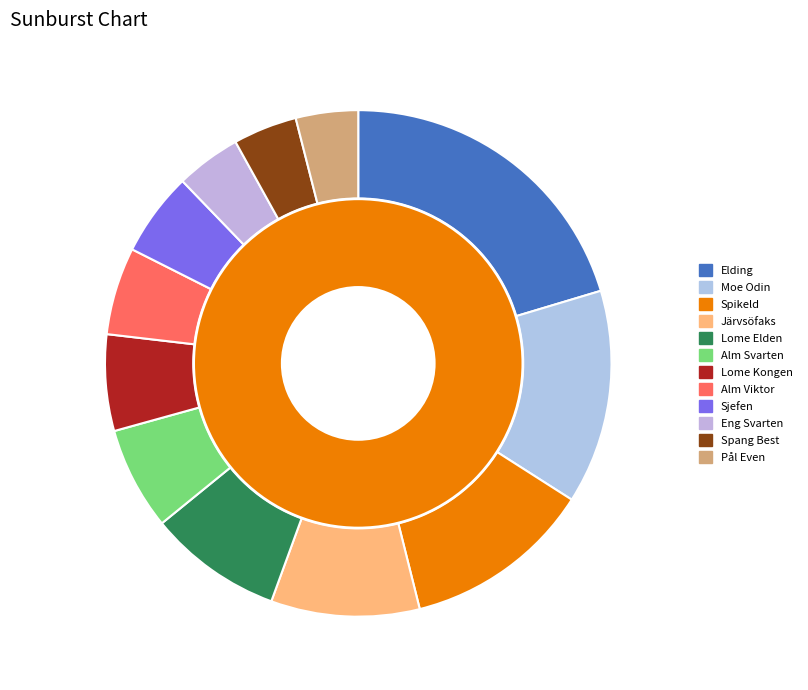

What is the largest slice in the pie chart?

Elding